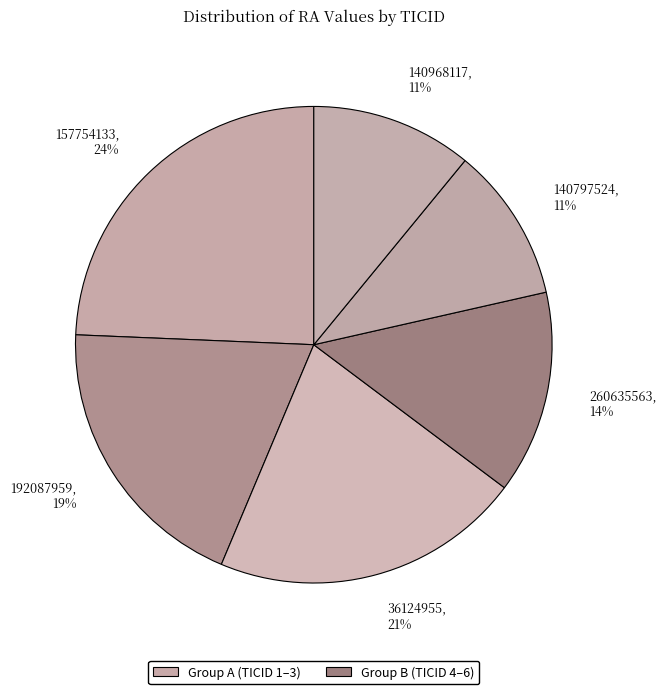

Which category has the biggest portion of the pie?

157754133